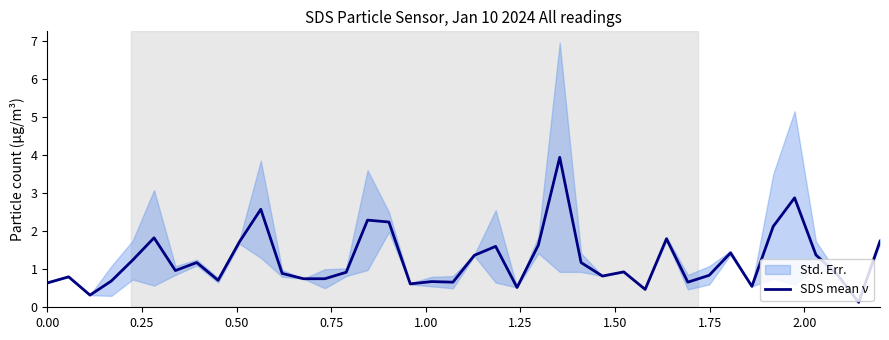

What is the maximum value for SDS mean ν?

3.9